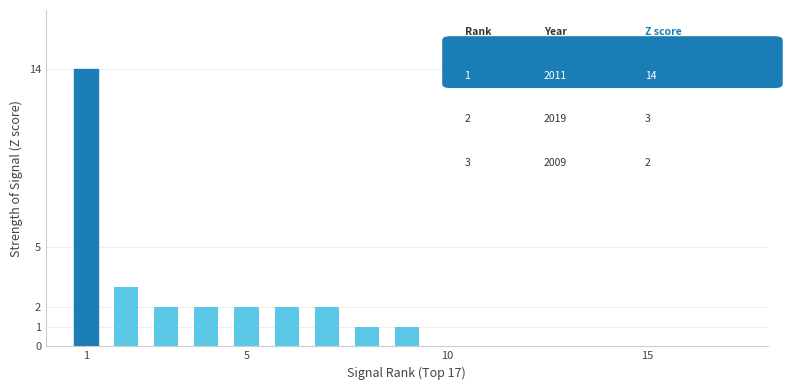

What is the maximum value shown in the chart?

14